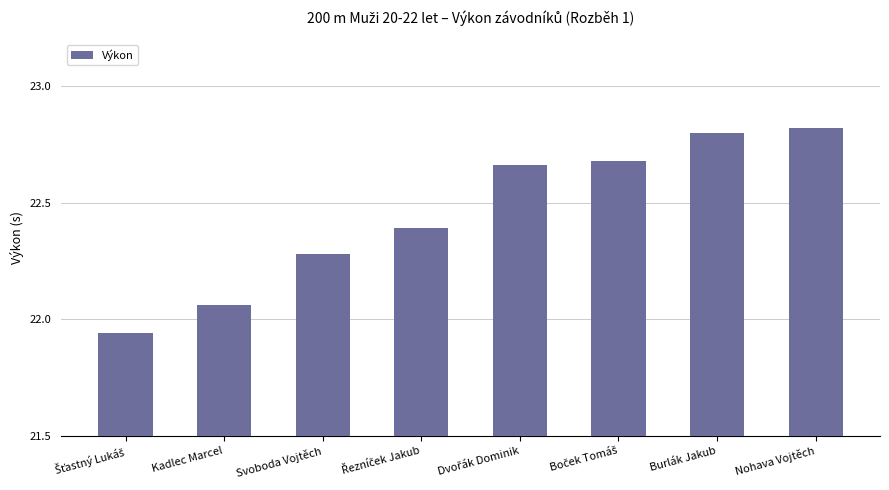

What is the difference between the maximum and minimum values?

0.9